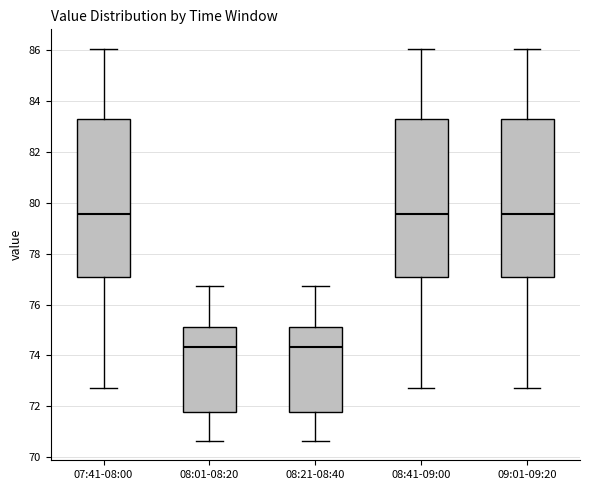

Reading left to right, read every box against the y-axis: the position of its median line, the range the box covers, and the ends of its whiskers. The values are not printed on the chart, so give them approximately, as read against the axis.

07:41-08:00: median 79.6, box 77.0 to 83.2, whiskers 72.8 to 86.0
08:01-08:20: median 74.4, box 71.8 to 75.2, whiskers 70.6 to 76.8
08:21-08:40: median 74.4, box 71.8 to 75.2, whiskers 70.6 to 76.8
08:41-09:00: median 79.6, box 77.0 to 83.2, whiskers 72.8 to 86.0
09:01-09:20: median 79.6, box 77.0 to 83.2, whiskers 72.8 to 86.0